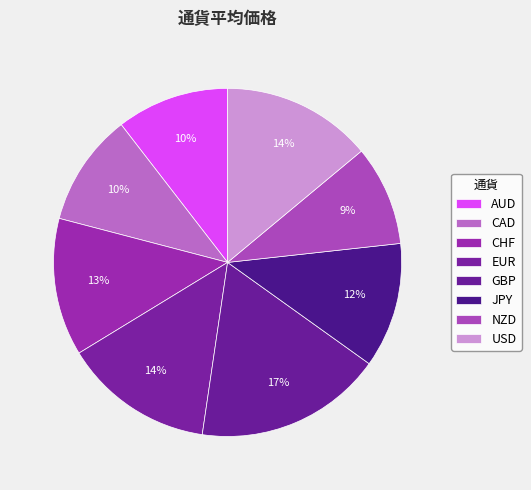

To the nearest percent, what is the difference between the GBP and USD slice percentages?

3%